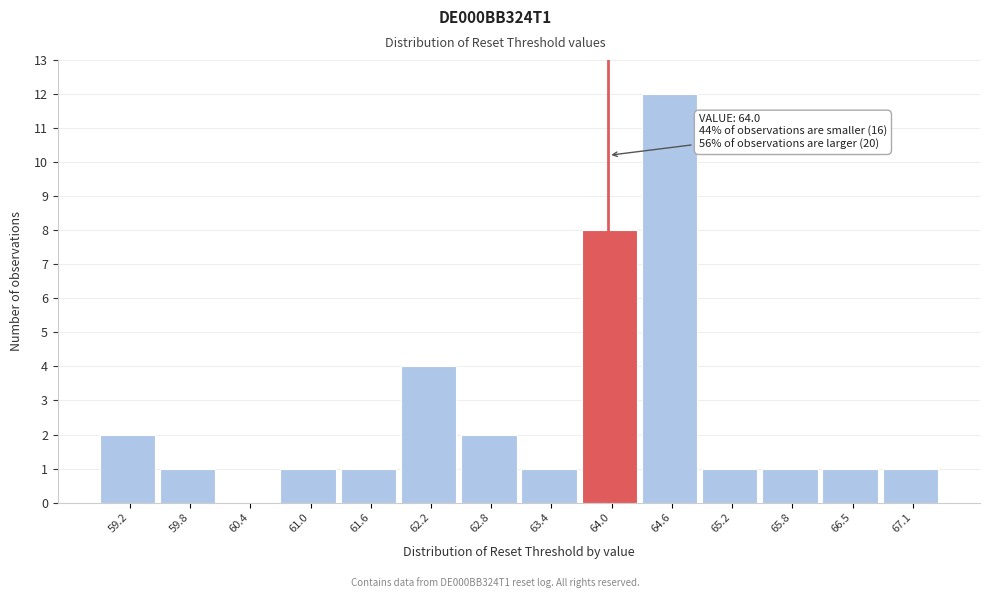

Over which range of the x-axis is the bar tallest?

64.3 to 64.9